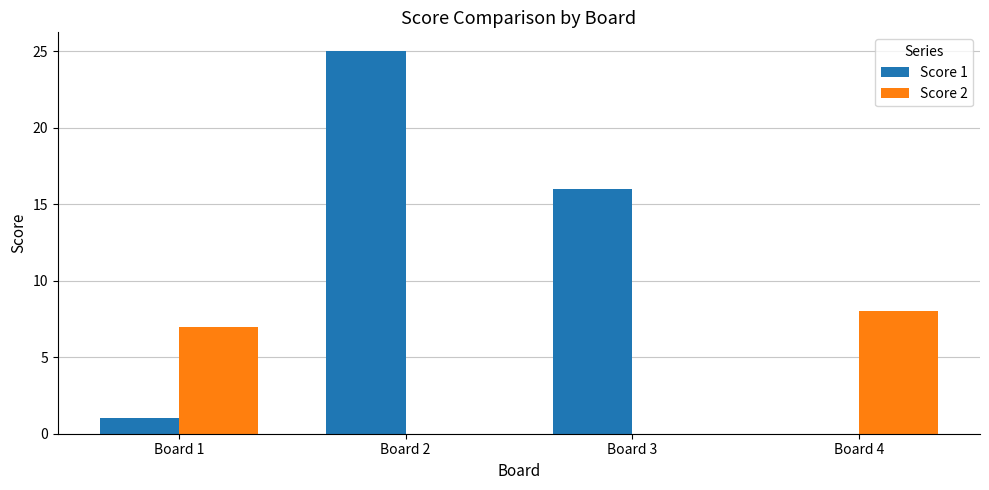

Where is Score 2 nearest to the value 4?

Board 1